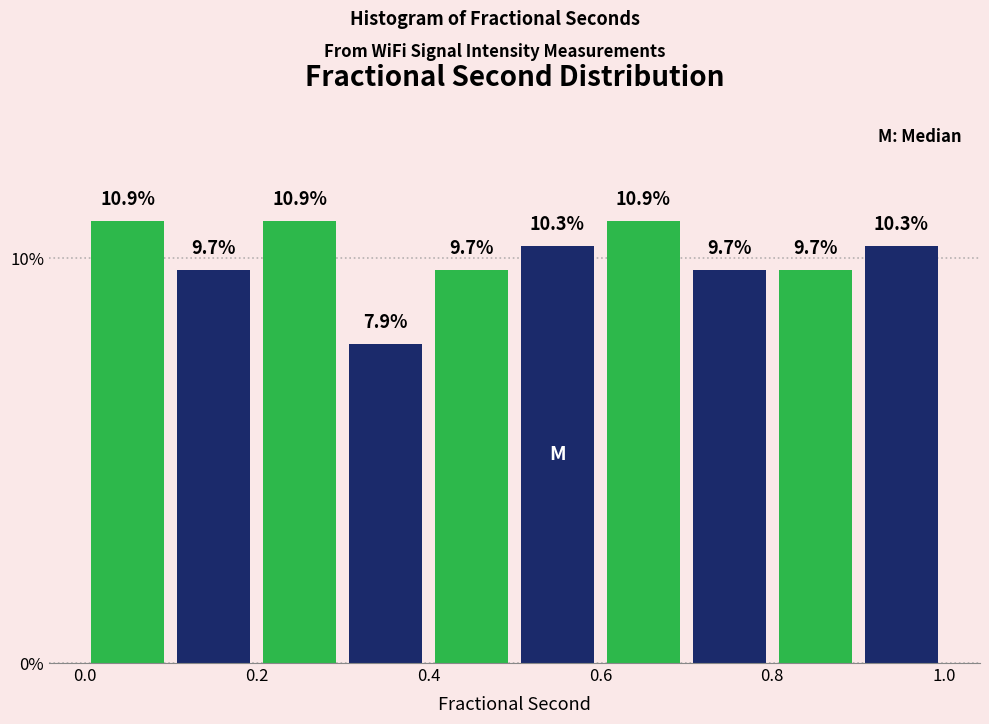

How tall is the bar that spans 0.6 to 0.7 on the x-axis?

10.9